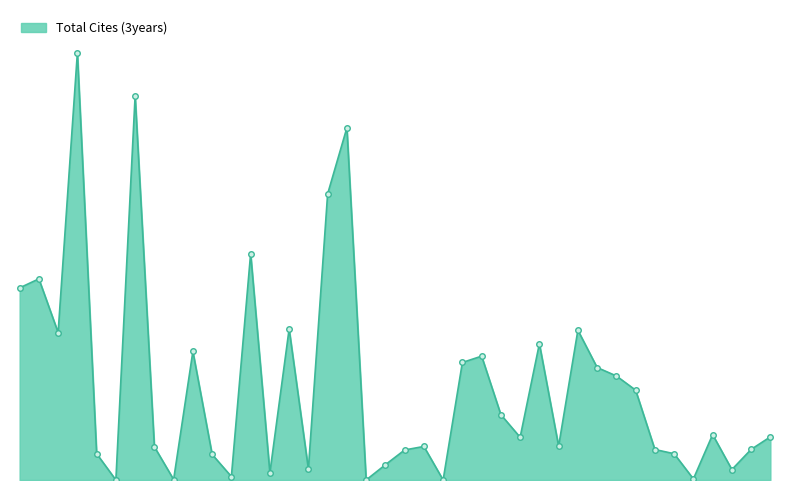

Does the chart display data point markers on the line(s)?

No